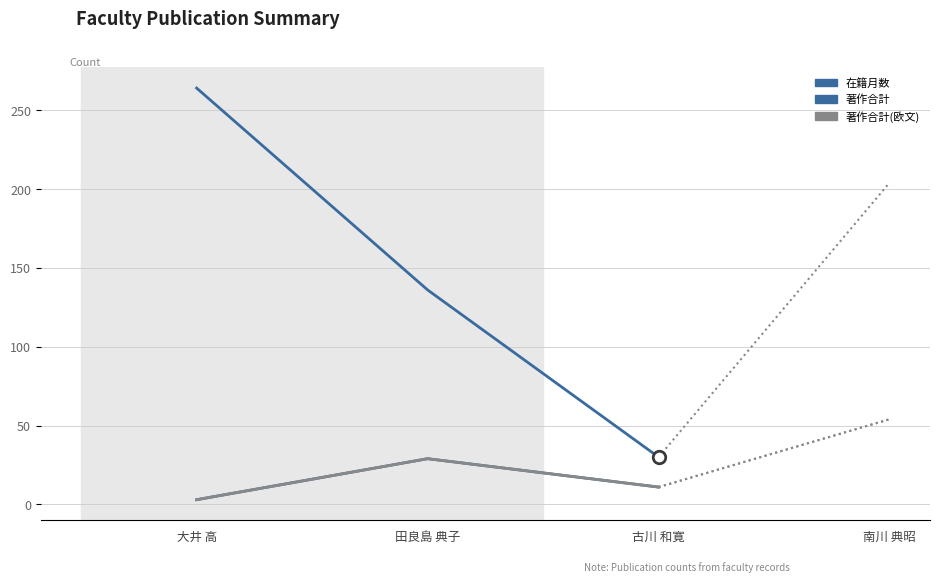

What is the maximum value shown in the chart?

264